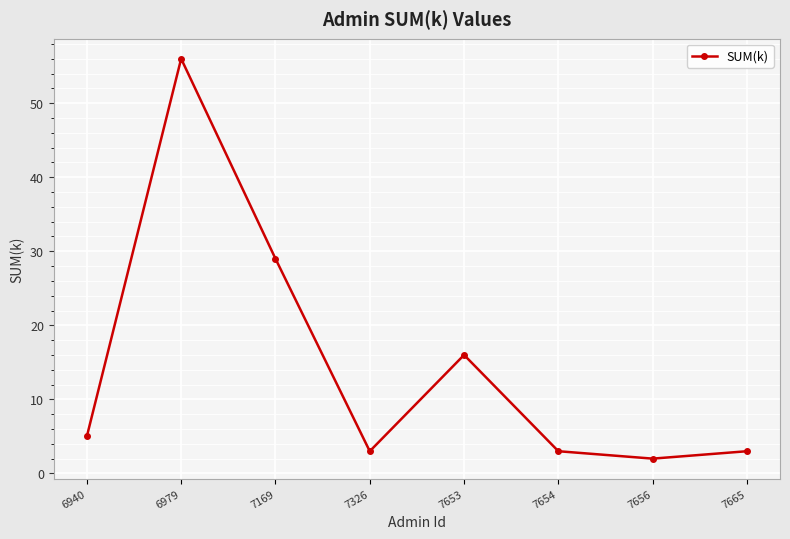

Does the chart have visible grid lines?

Yes